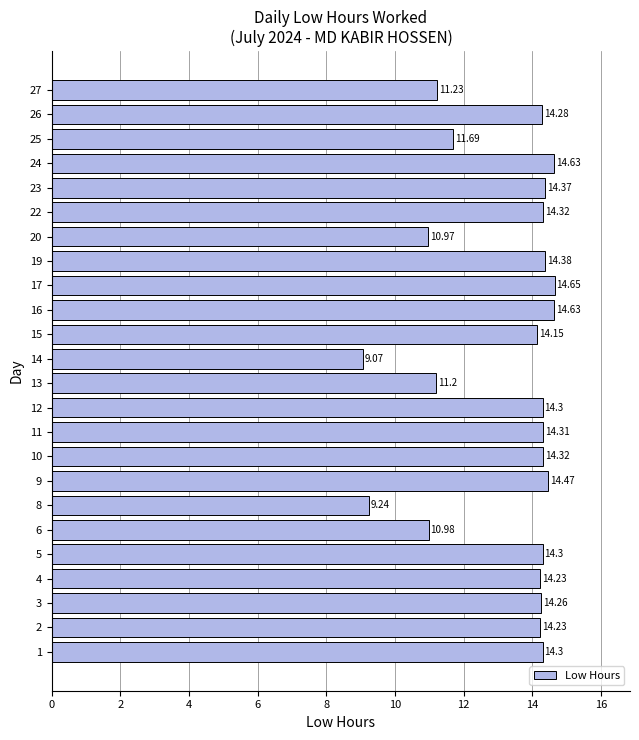

What is the sum of all values?

318.5